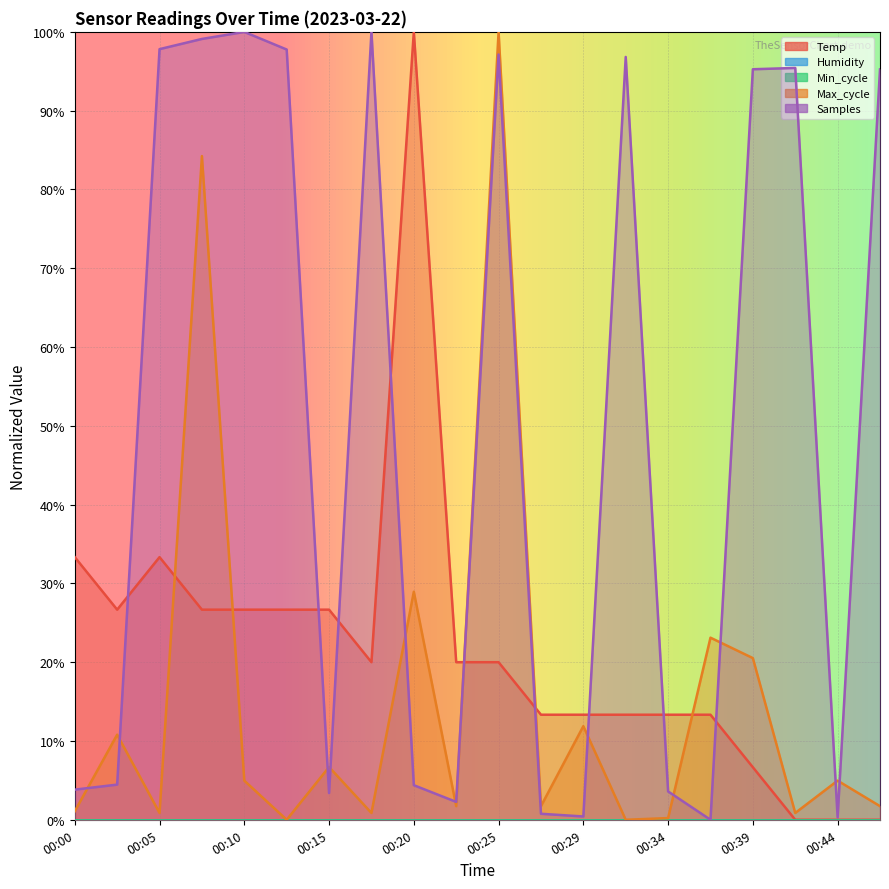

What is the value of the Samples point at the 19th from the left?

0.3